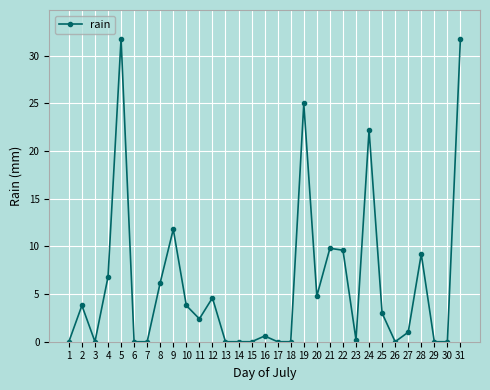

At which category does the data reach its first local peak?

2